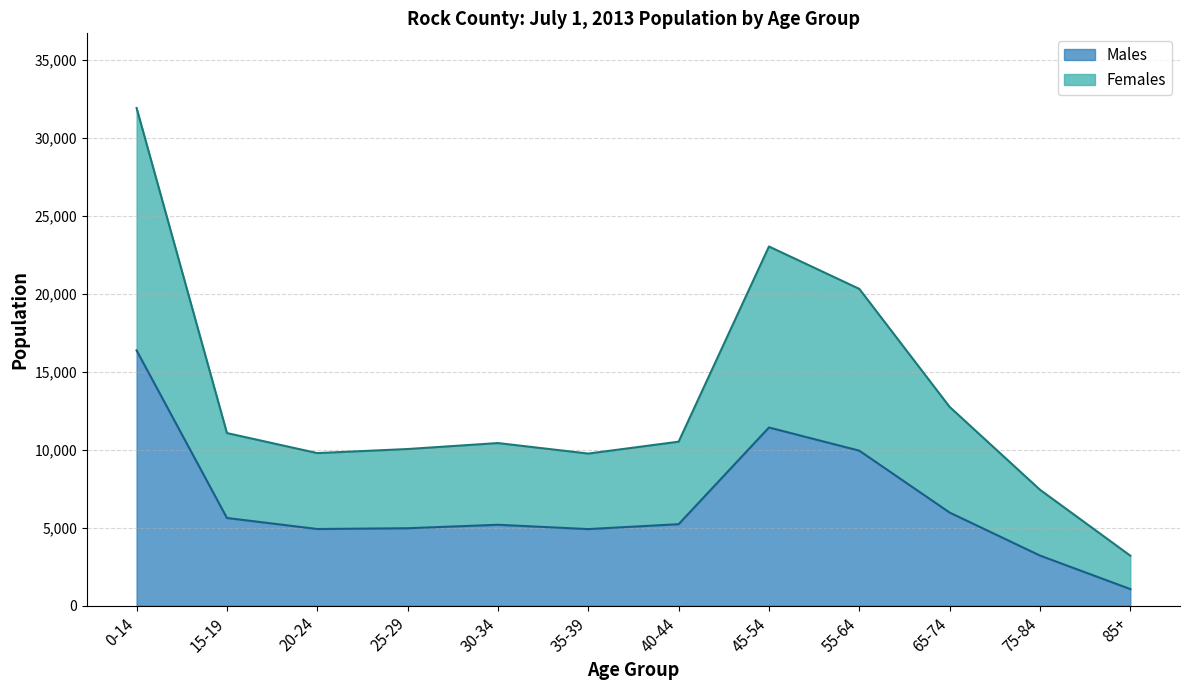

How many data points in Males are above 5233?

5